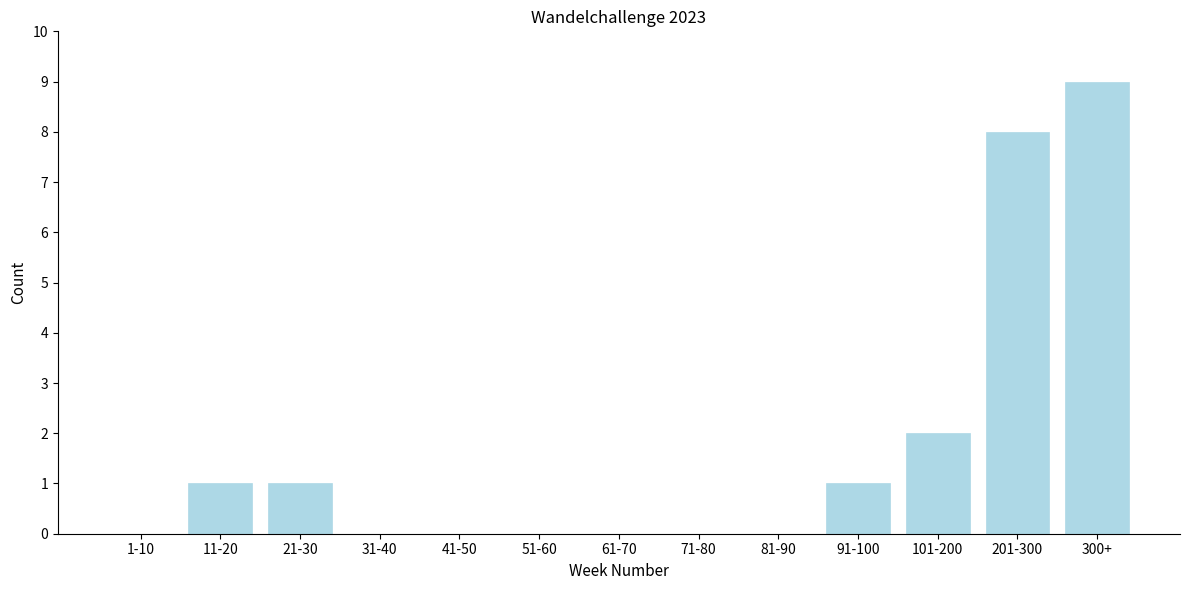

Reading left to right, transcribe all the data shown in this chart.

1-10=0	11-20=1	21-30=1	31-40=0	41-50=0	51-60=0	61-70=0	71-80=0	81-90=0	91-100=1	101-200=2	201-300=8	300+=9